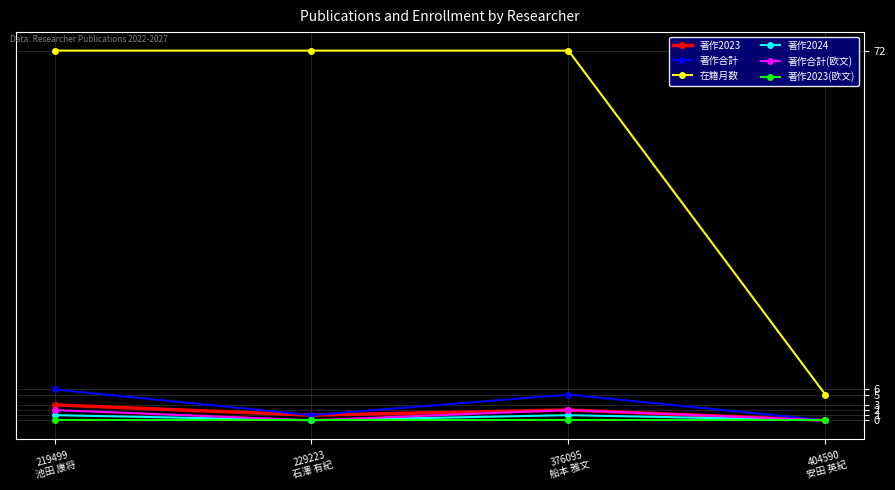

What is the greatest value displayed?

72